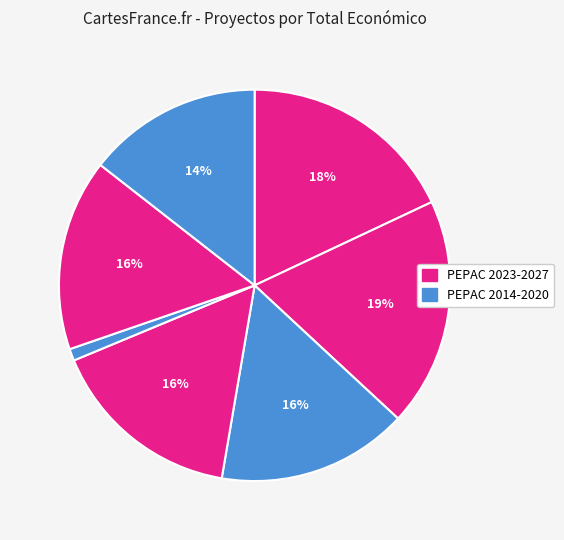

Does any single category account for the majority?

No